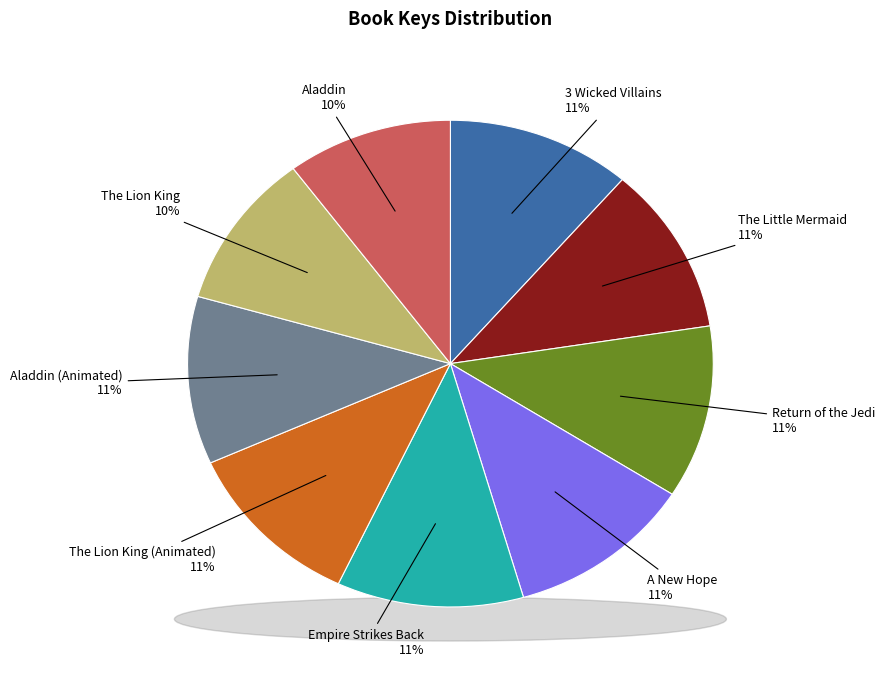

To the nearest percent, what portion does Star Wars: A New Hope represent?

11%